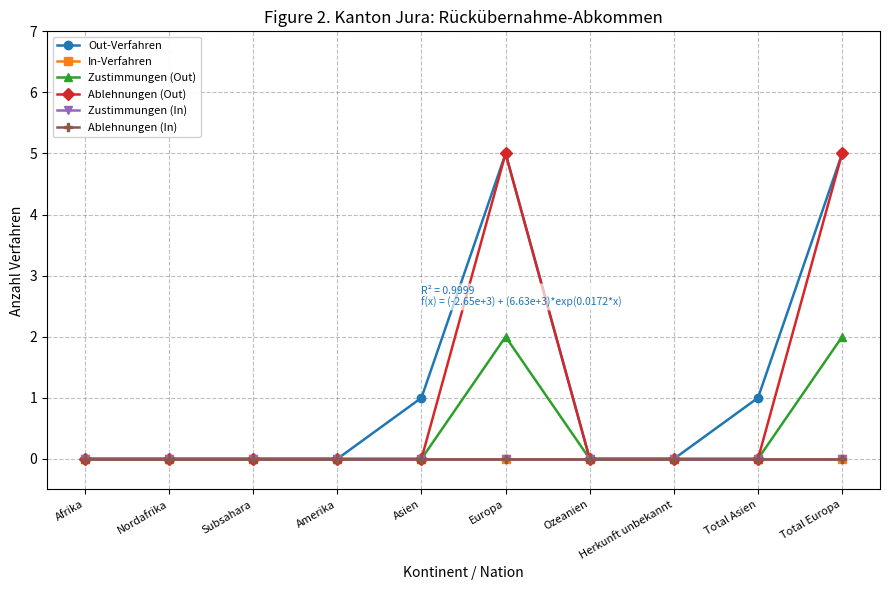

Does the chart have visible grid lines?

Yes